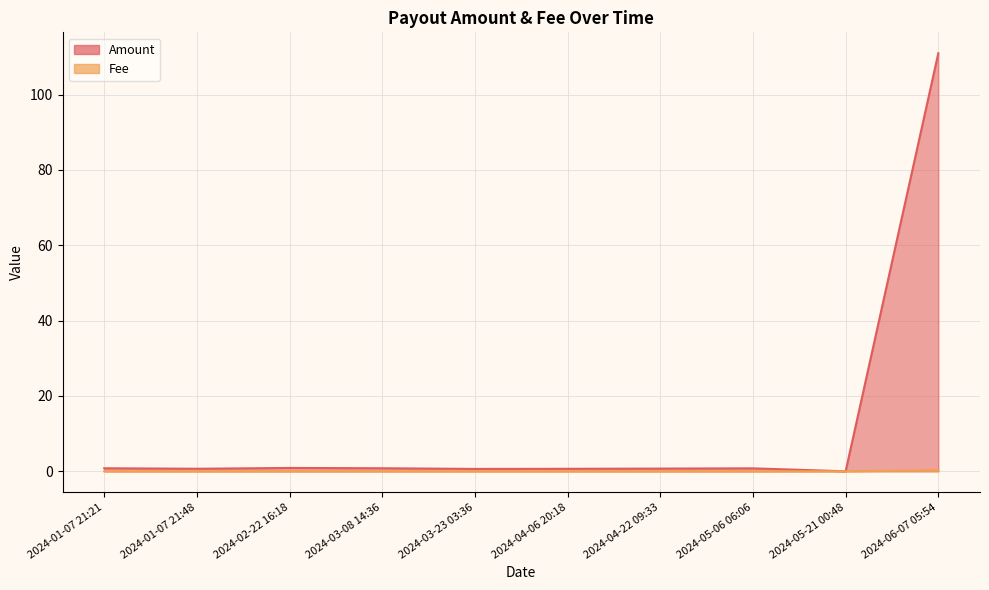

Where is Fee nearest to the value 0?

2024-01-07 21:21